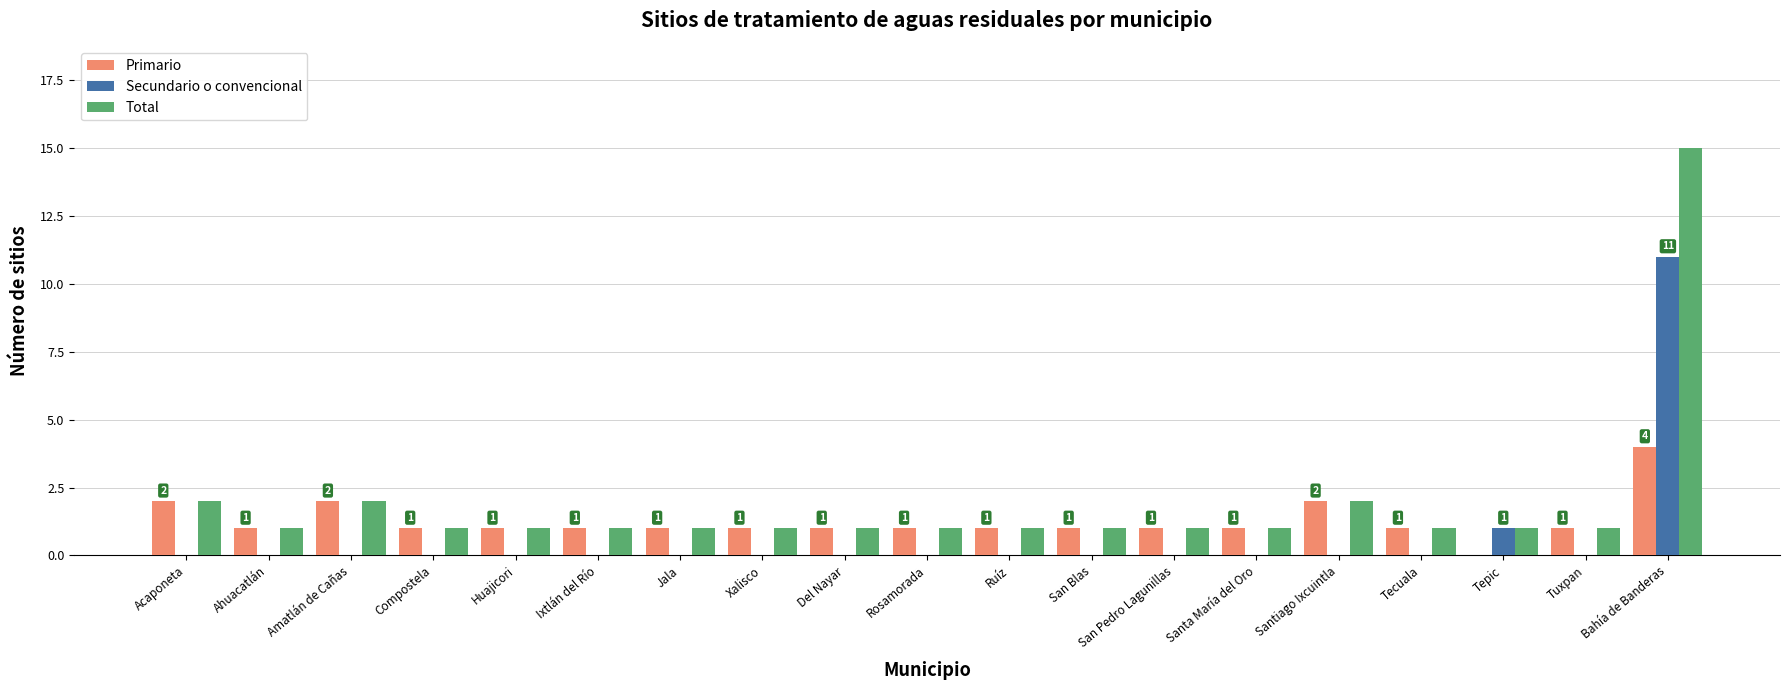

What is the sum of all Total values?

36